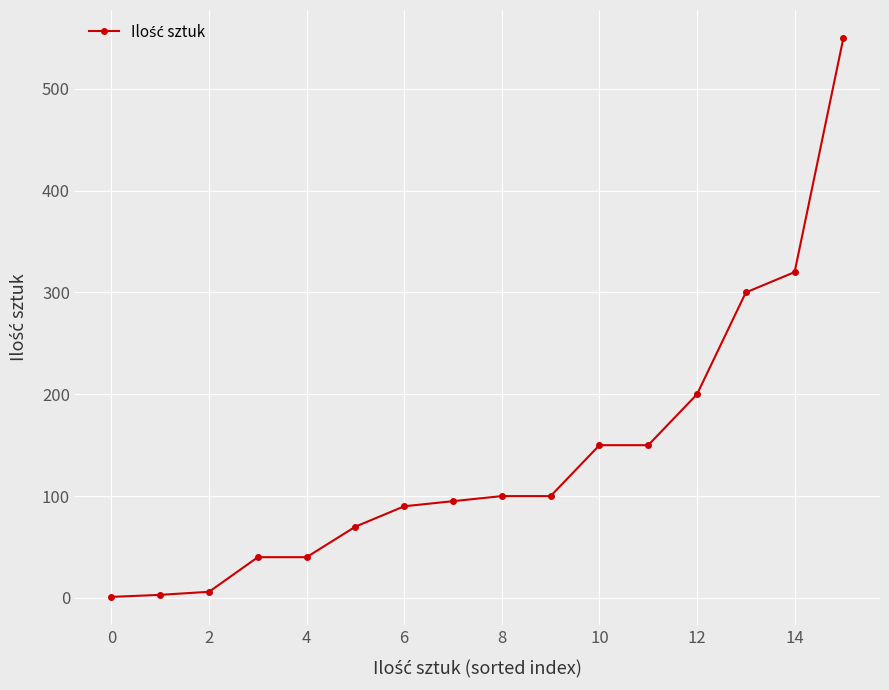

What is the average value?

138